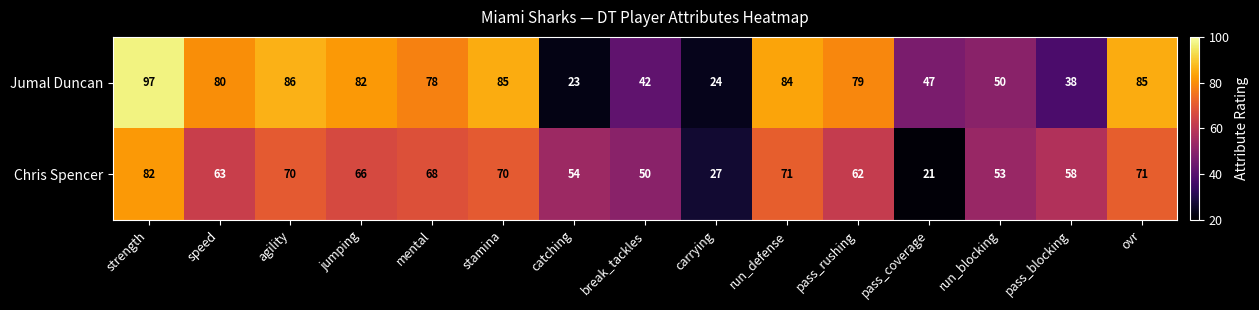

Where is Chris Spencer nearest to the value 51?

break_tackles